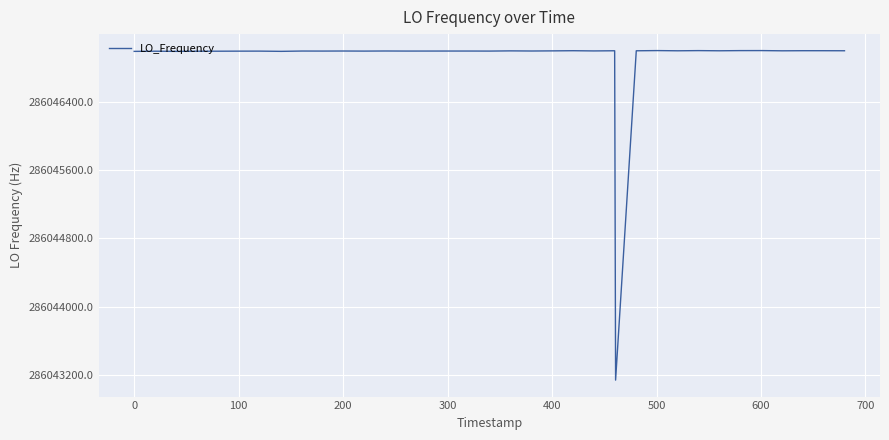

What is the greatest value displayed?

286047004.2